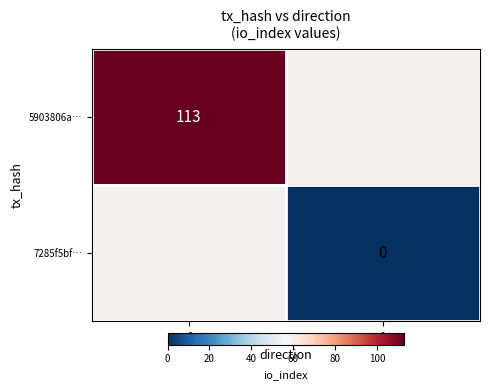

Which label corresponds to the largest value in the chart?

-1